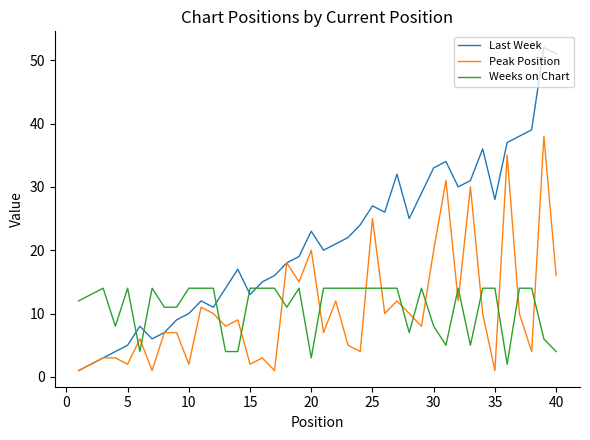

Rank the series by their maximum value, from highest to lowest.

Last Week, Peak Position, Weeks on Chart